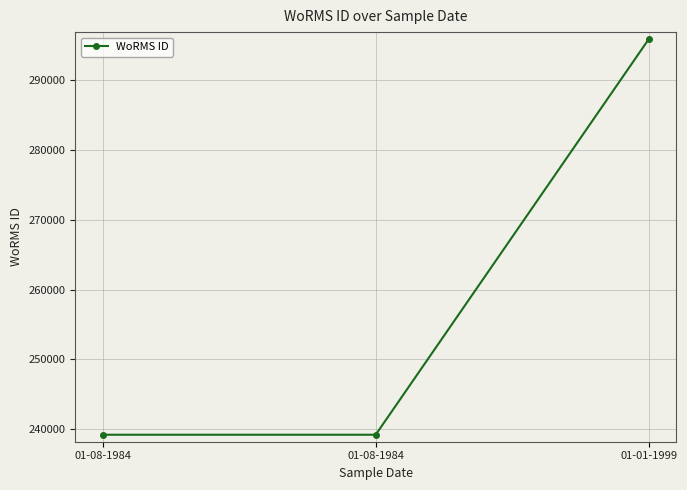

What is the change in value from 01-08-1984 to 01-01-1999?

+56663